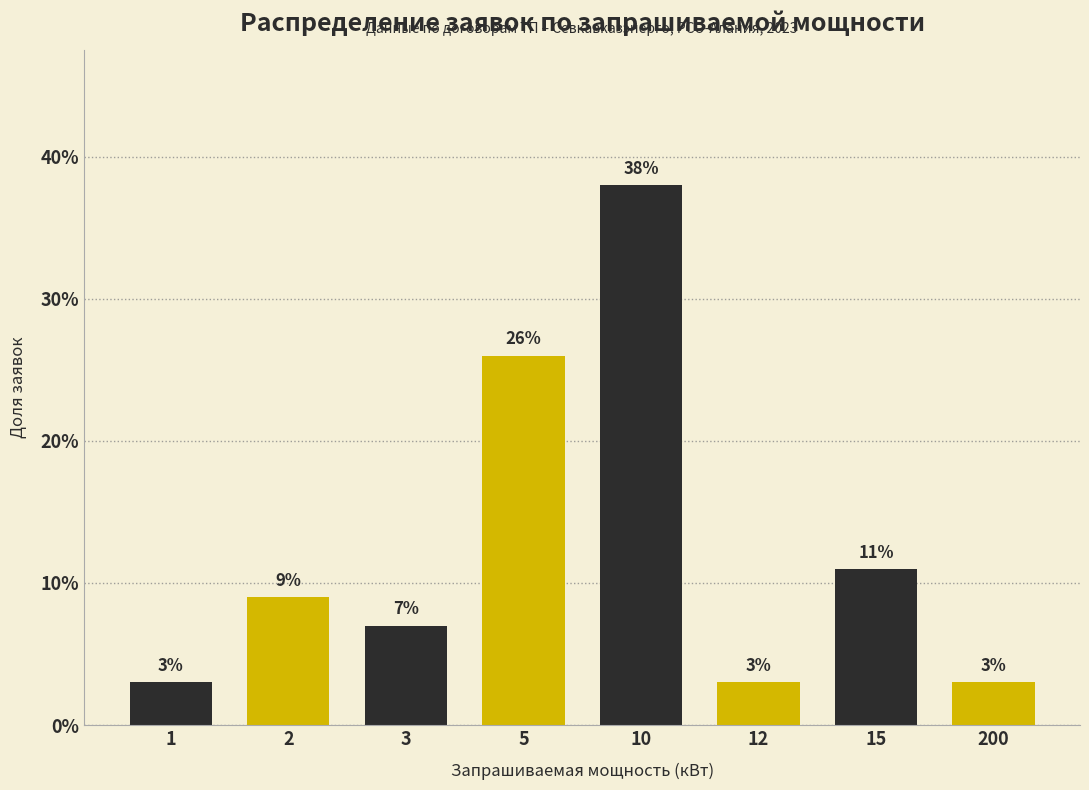

Reading left to right, list all the values displayed in this chart.

1=3.0	2=9.0	3=7.0	5=26.0	10=38.0	12=3.0	15=11.0	200=3.0